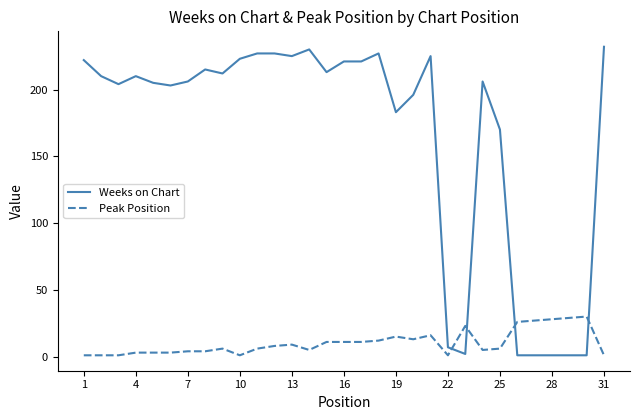

True or false: Peak Position and Weeks on Chart intersect in this chart.

True